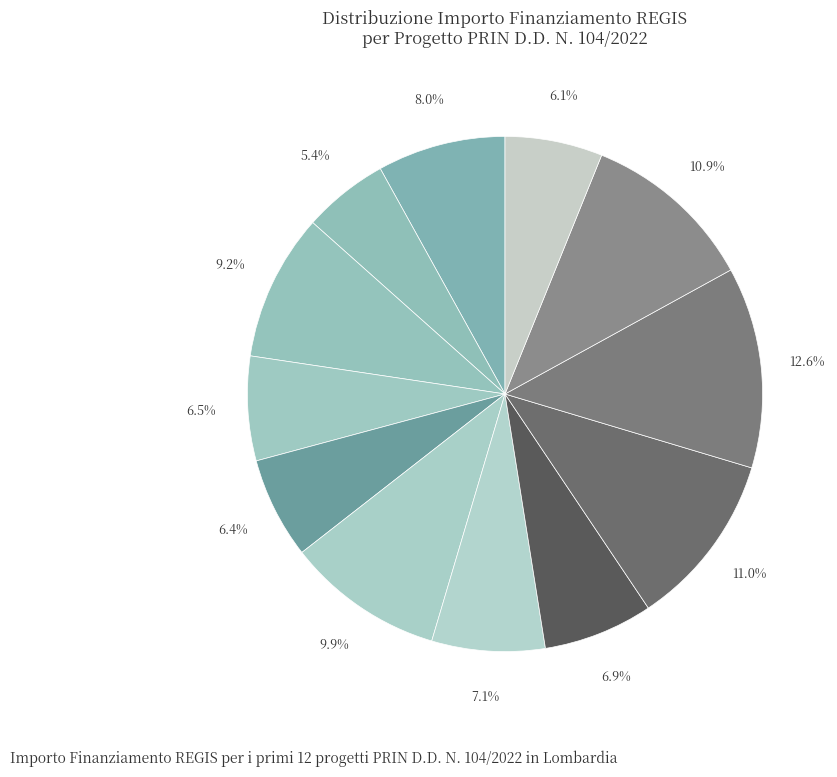

How many segments does this pie chart have?

12